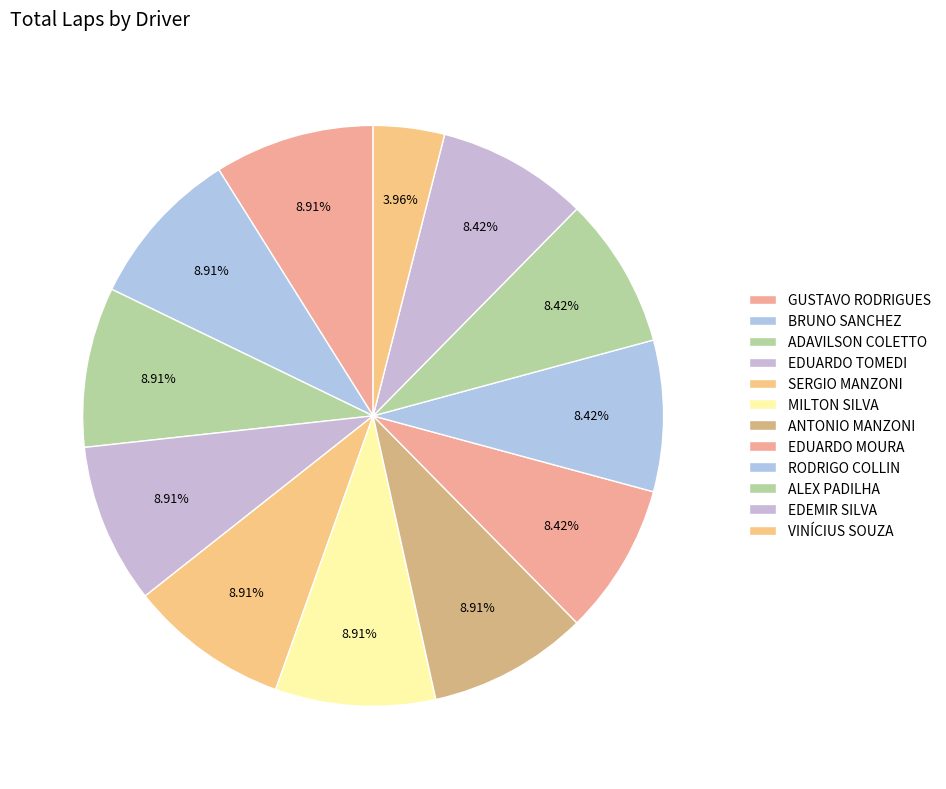

How many segments does this pie chart have?

12